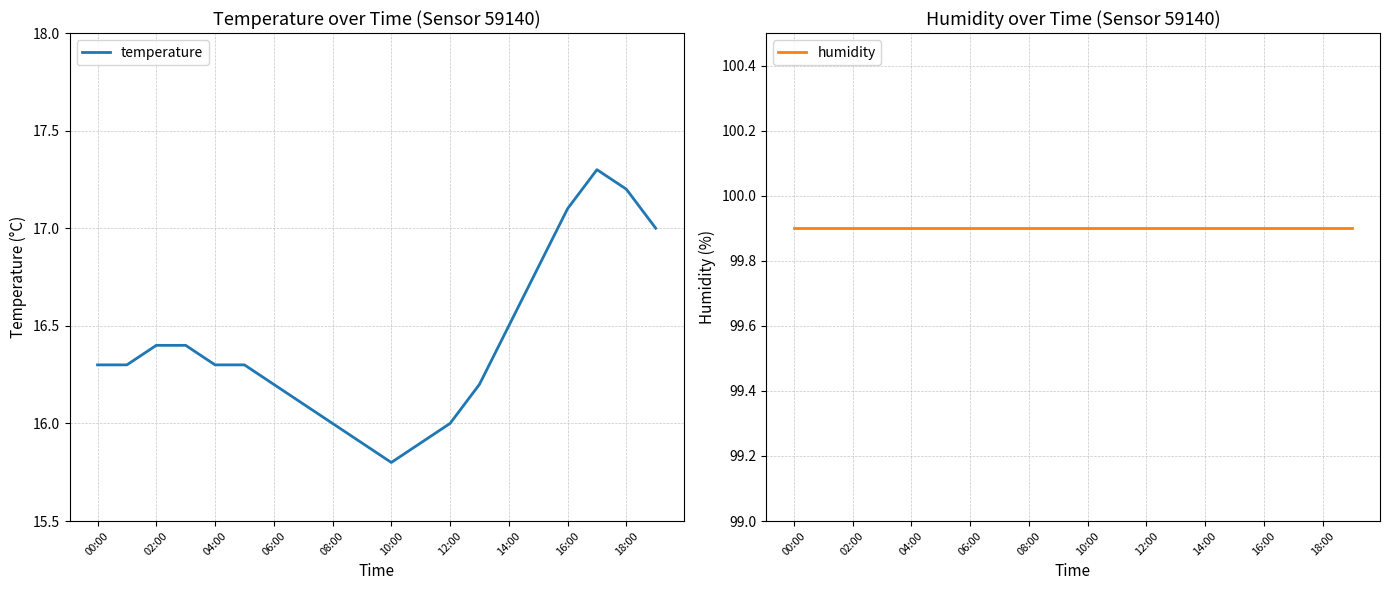

The value of temperature at 06:00 is 22.4. True or false?

False